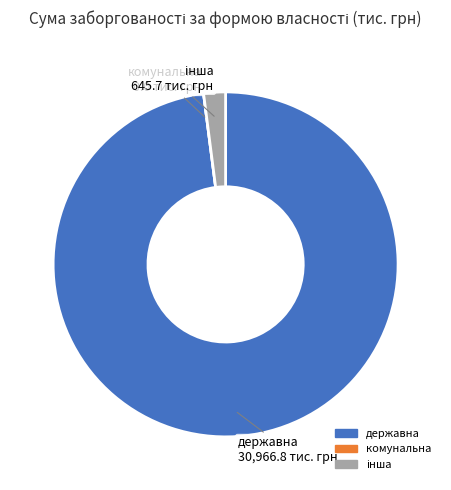

Is there any slice that represents more than half of the pie?

Yes